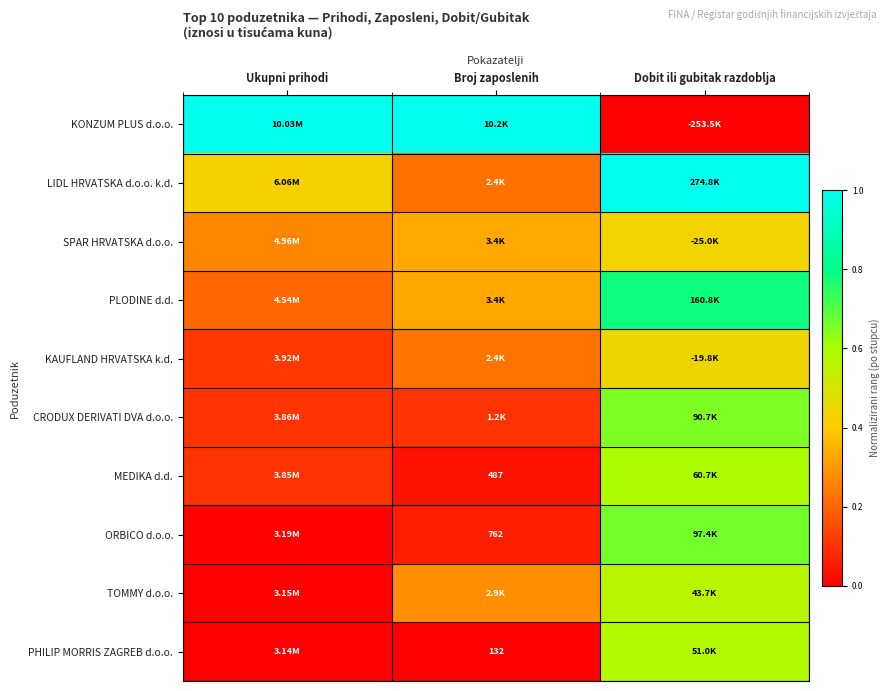

Count the number of data series in this chart.

10